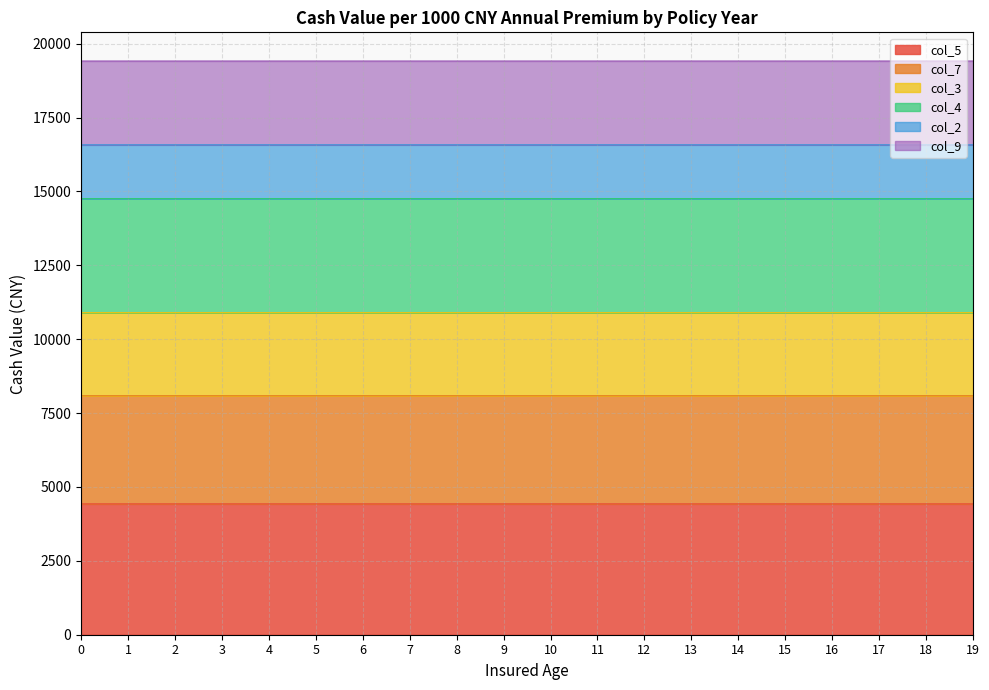

At how many categories does at least one series exceed 13077?

20